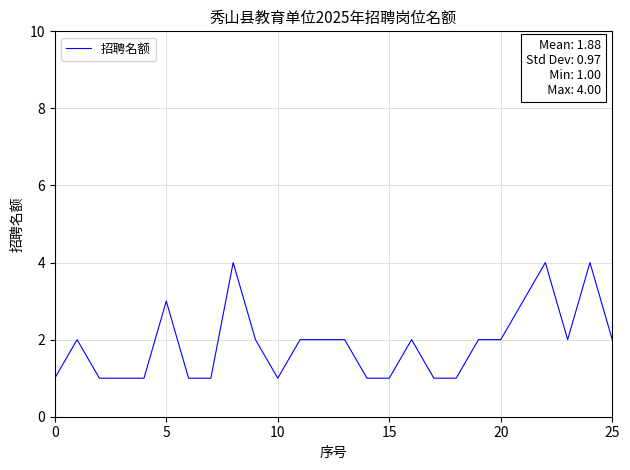

What is the maximum value shown in the chart?

4